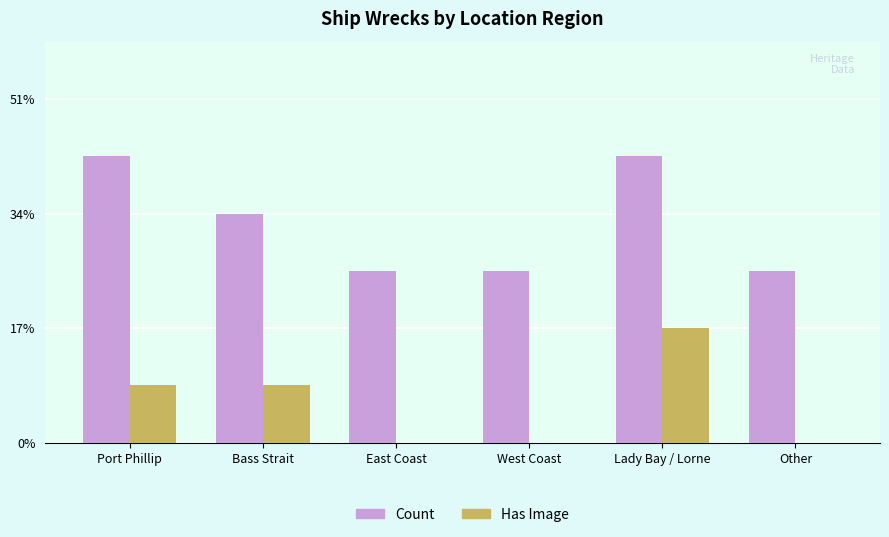

At how many categories does at least one series exceed 4?

2